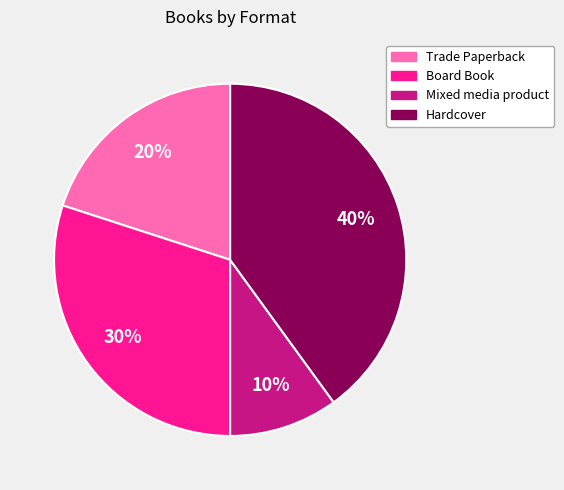

To the nearest percent, what is the difference between the largest and smallest slice percentages?

30%